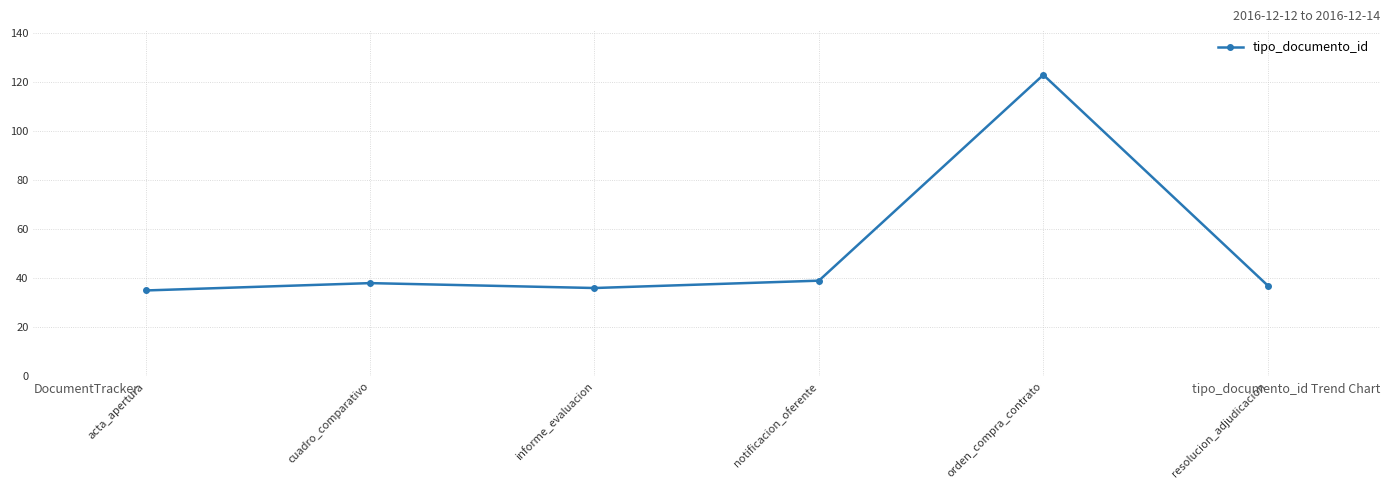

What is the label of the 5th point from the right?

cuadro_comparativo